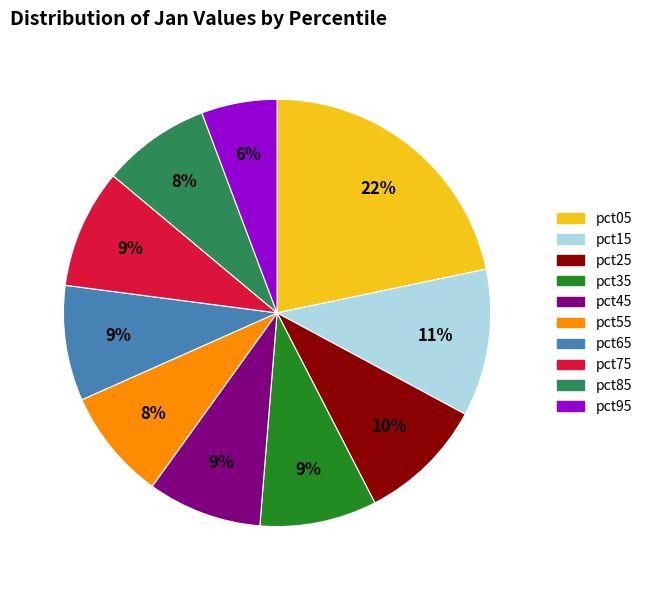

Combined, do pct75 and pct55 account for over 50%?

No